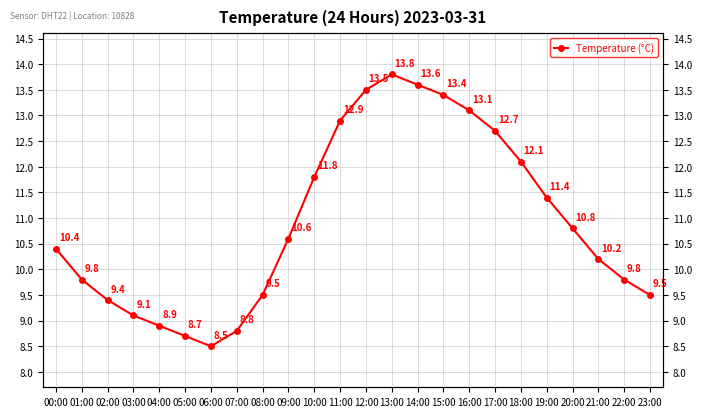

Which label corresponds to the largest value in the chart?

13:00